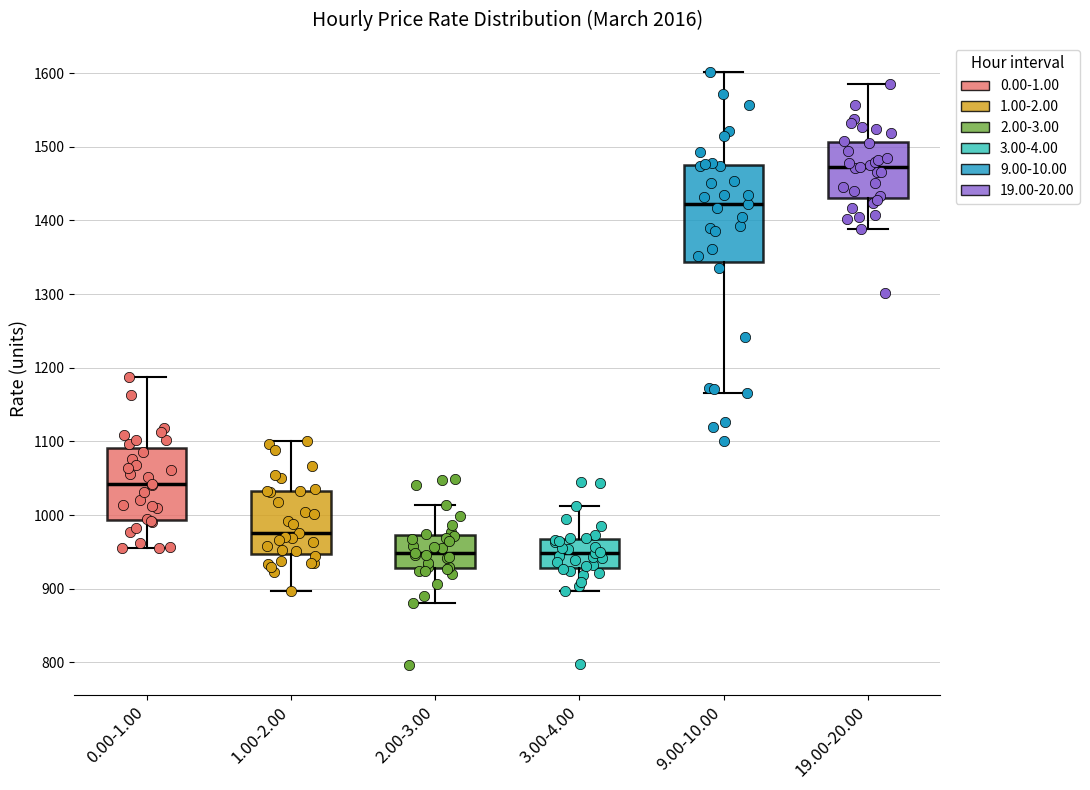

Where does the upper whisker of the box for 19.00-20.00 end on the y-axis? The values are not printed on the chart, so give them approximately, as read against the axis.

1590